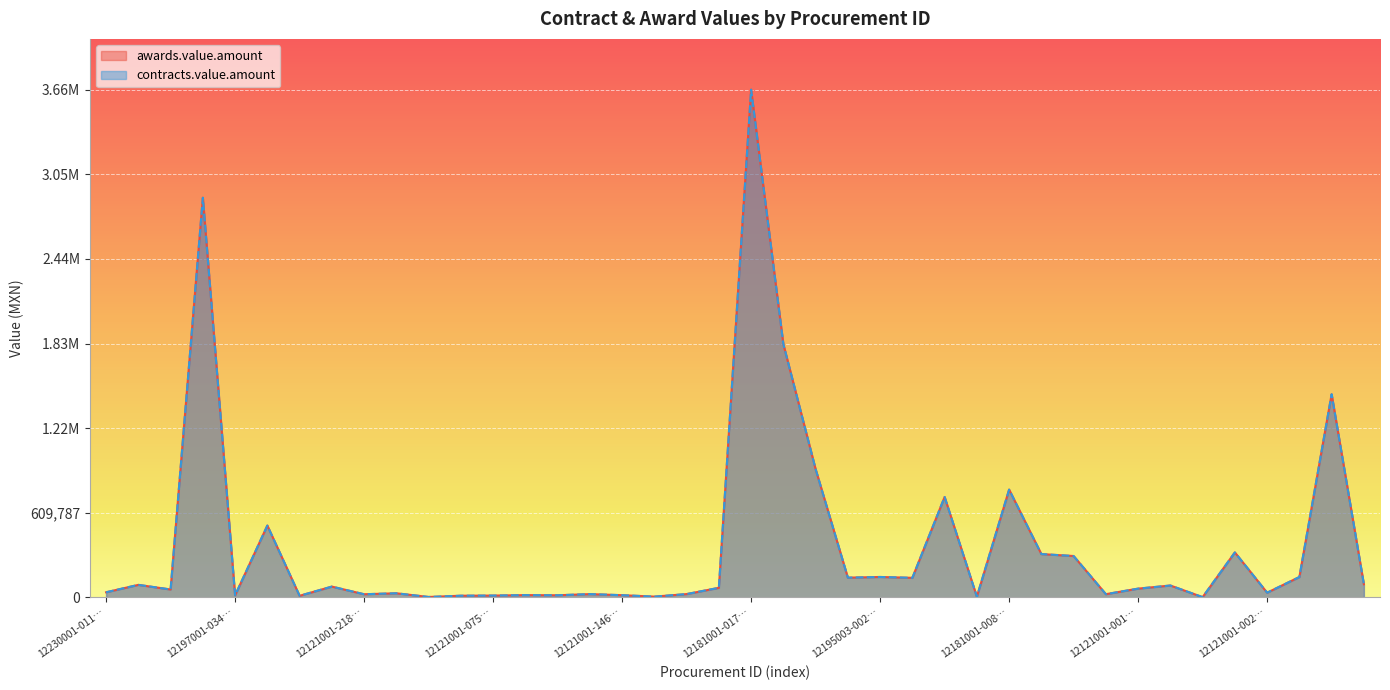

What is the highest value of the contracts.value.amount series?

3658726.0